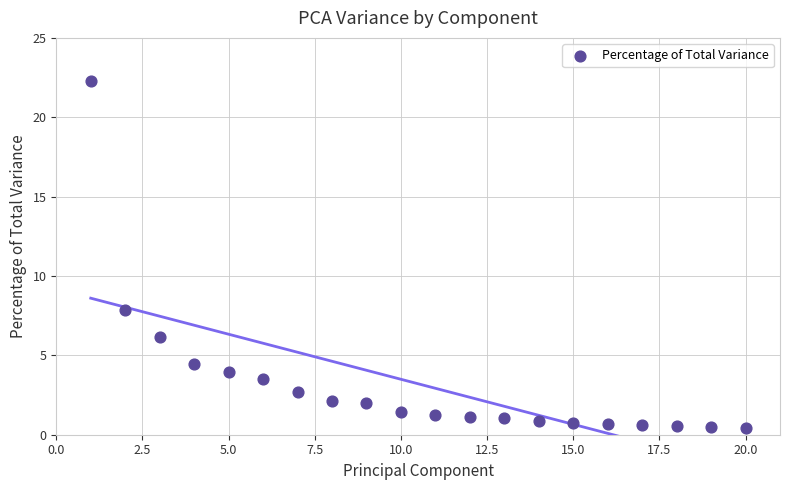

What is the range of X values (max minus min)?

19.0